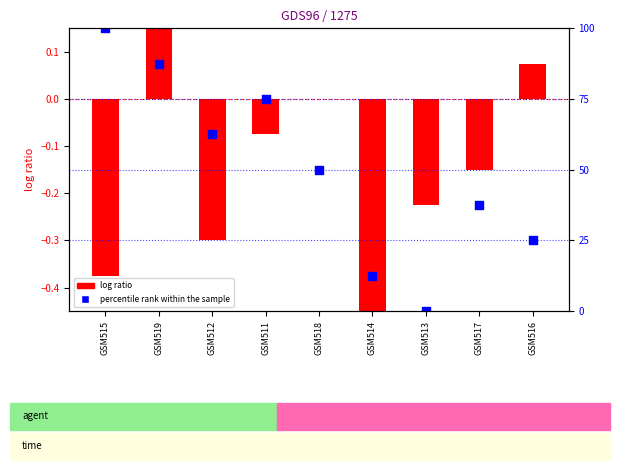

What is the change in value from GSM519 to GSM514?

-0.5